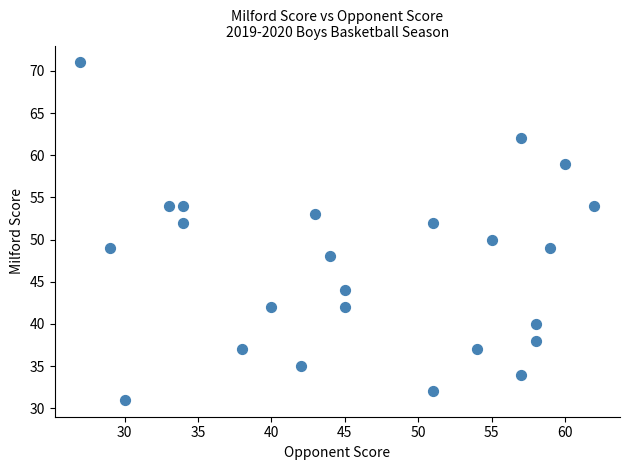

What is the range of Y values (max minus min)?

40